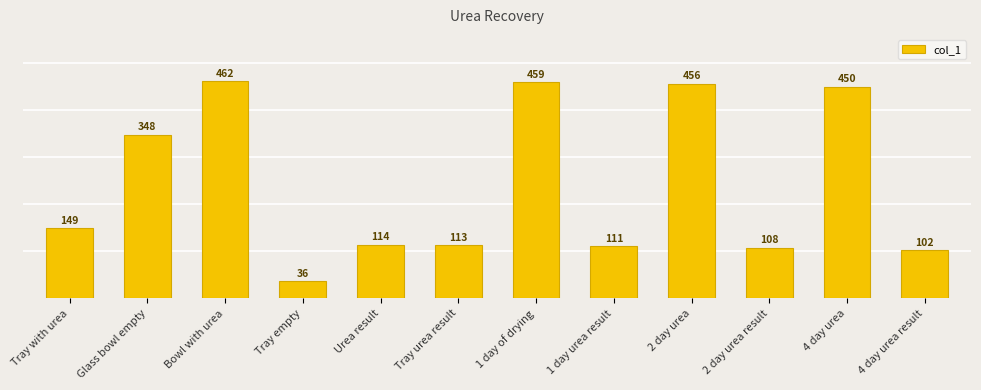

What is the ratio of the value at Bowl with urea to the value at 2 day urea result?

4.3